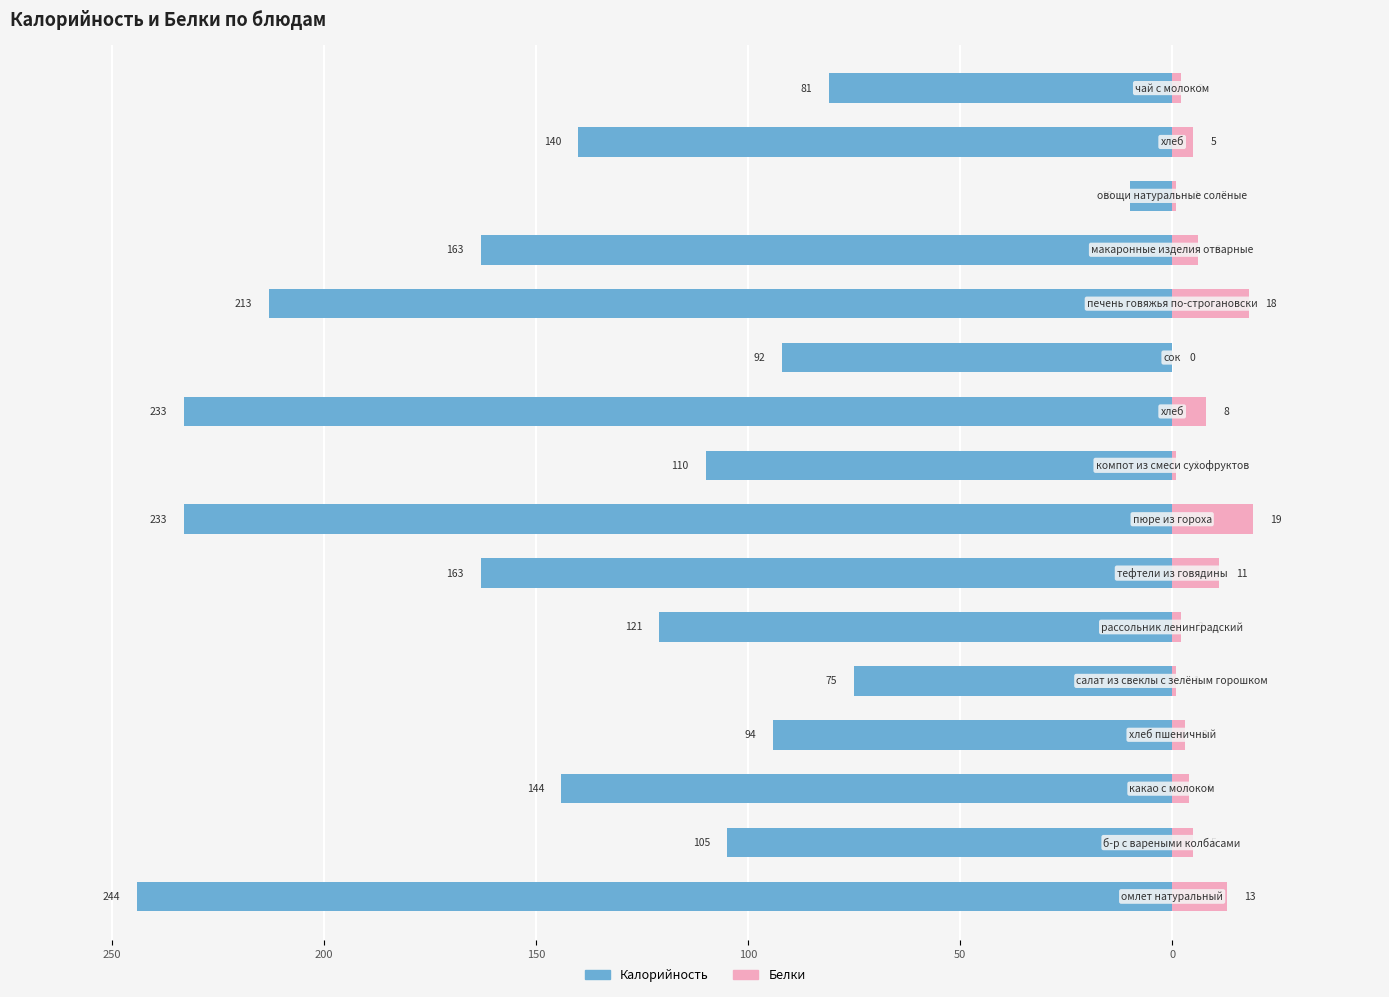

Which series has the widest spread of values?

Калорийность